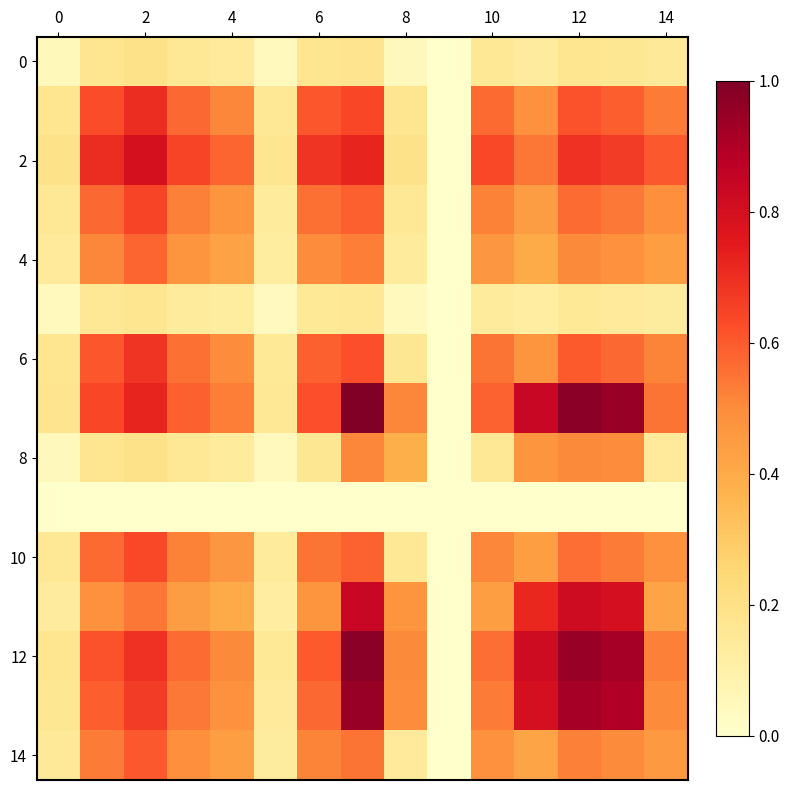

Is the value of row_6 at 10 greater than the value of row_12 at 10?

No